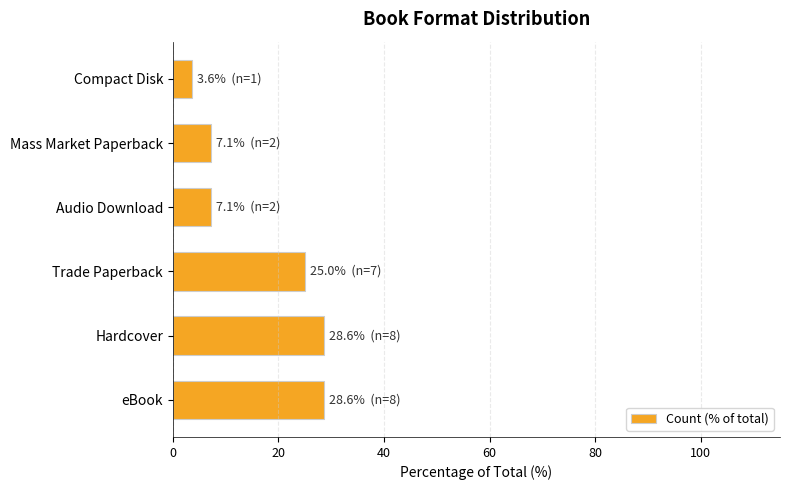

Reading top to bottom, transcribe all the data shown in this chart.

Compact Disk=3.6	Mass Market Paperback=7.1	Audio Download=7.1	Trade Paperback=25.0	Hardcover=28.6	eBook=28.6